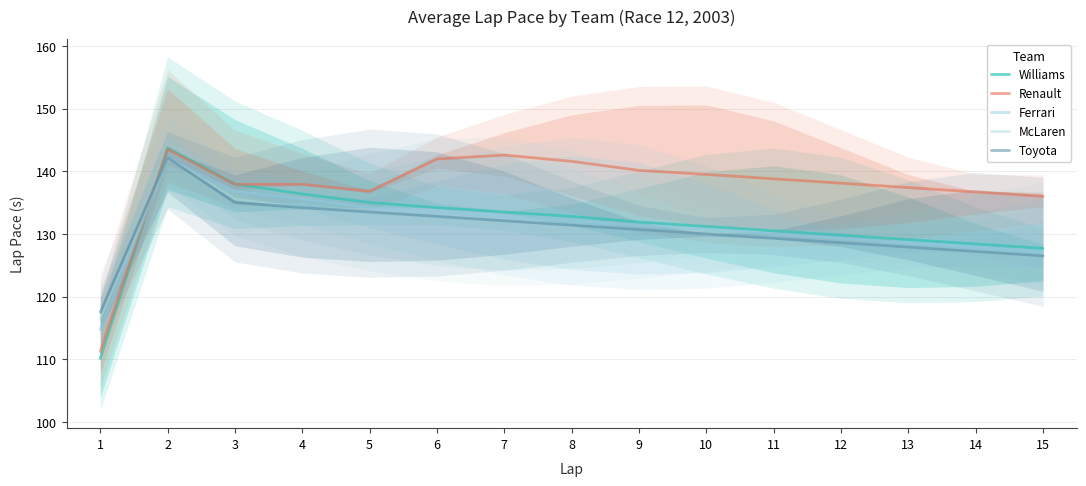

Between 8 and 3, which is larger?

3